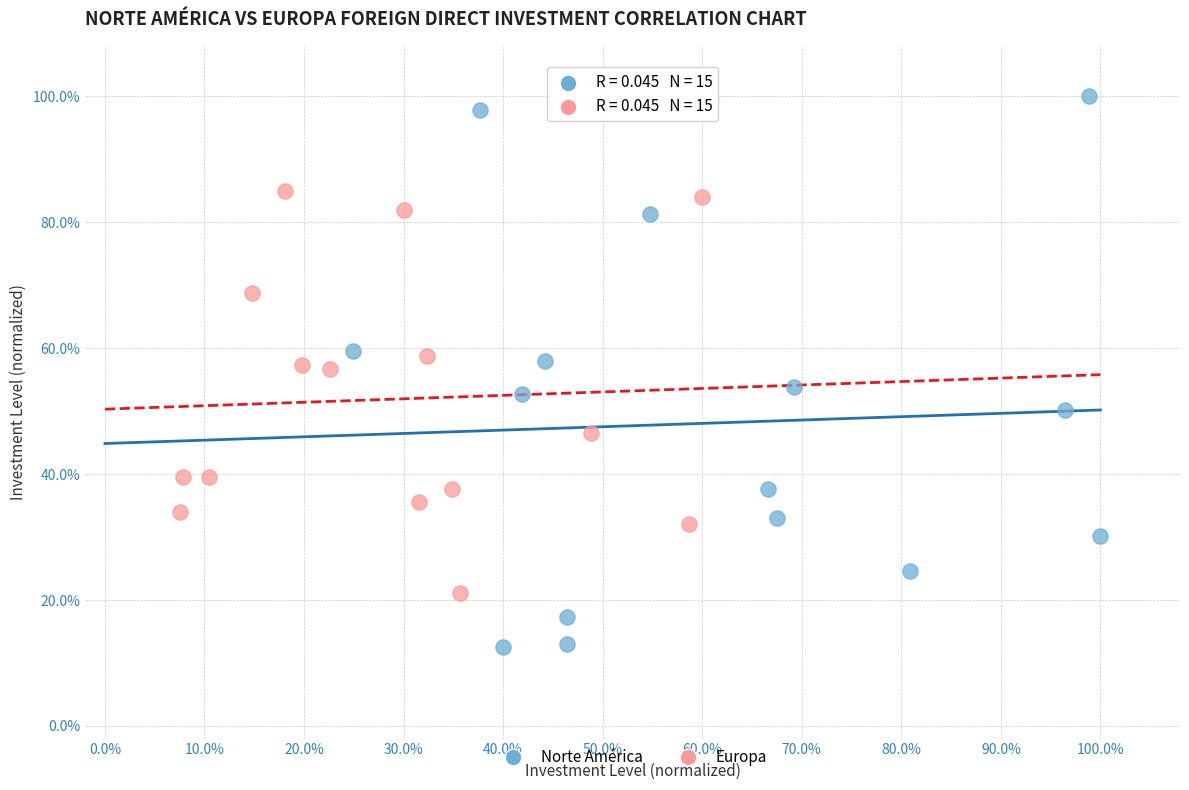

Which series reaches the minimum Y coordinate?

Norte América